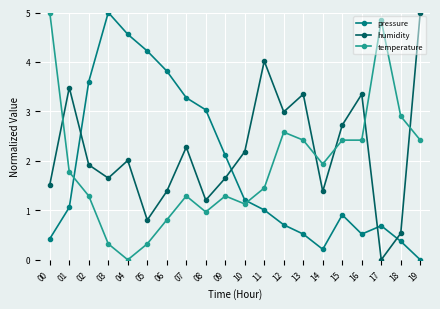

How many interior local valleys does the humidity series have?

6